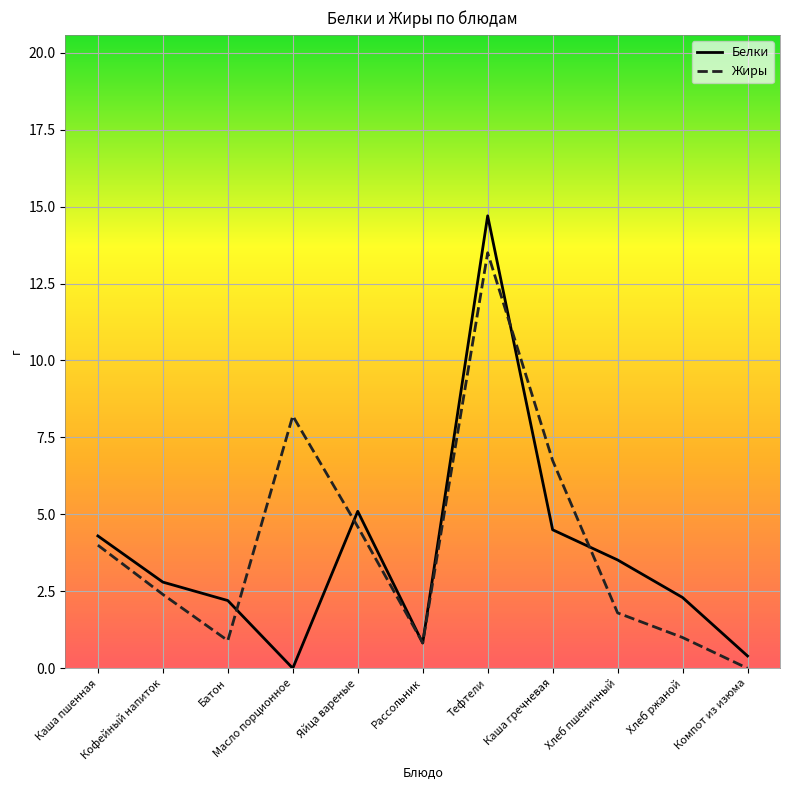

Where is Белки nearest to the value 7?

Яйца вареные